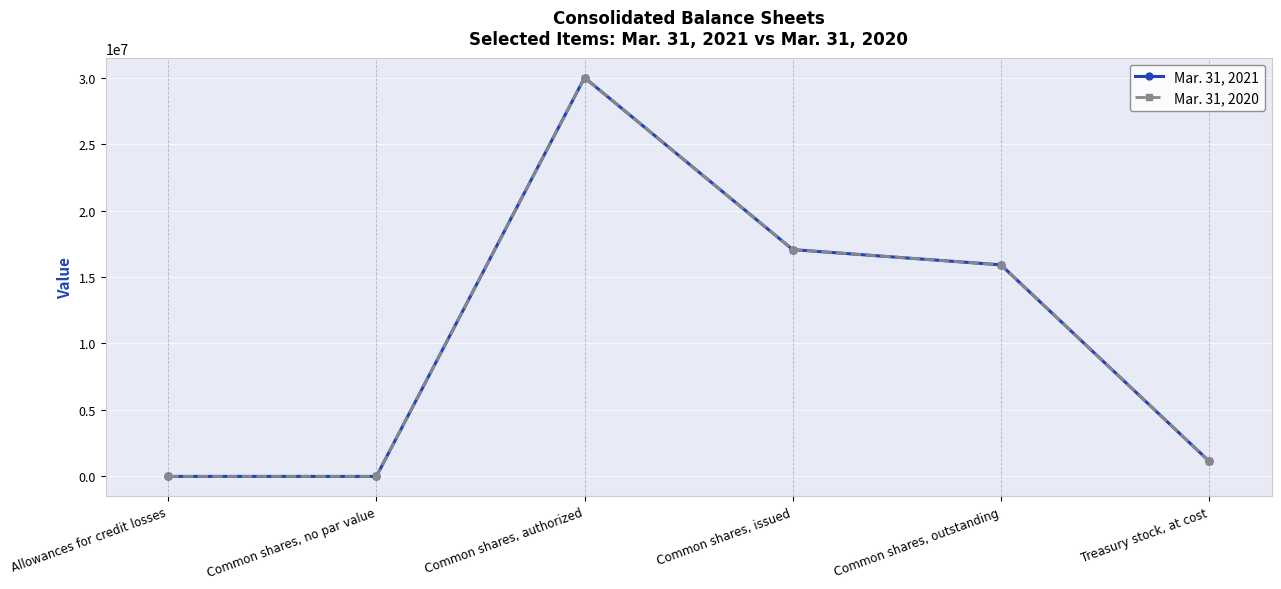

Reading right to left, transcribe all the data shown in this chart.

Mar. 31, 2021: 1146571	15915239	17061810	30000000	0	1351
Mar. 31, 2020: 1146571	15915239	17061810	30000000	0	954